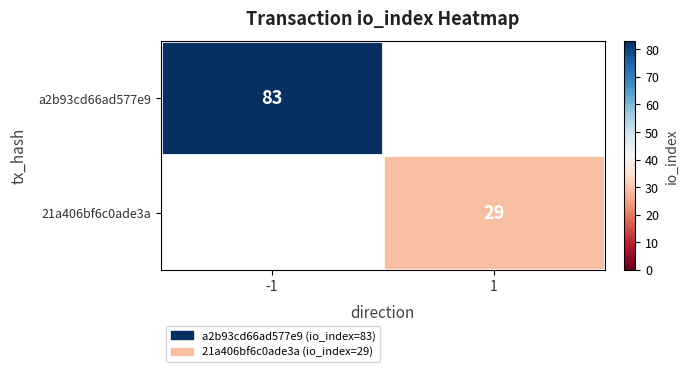

Is the value of 21a406bf6c0ade3a at 1 greater than the value of a2b93cd66ad577e9 at -1?

No